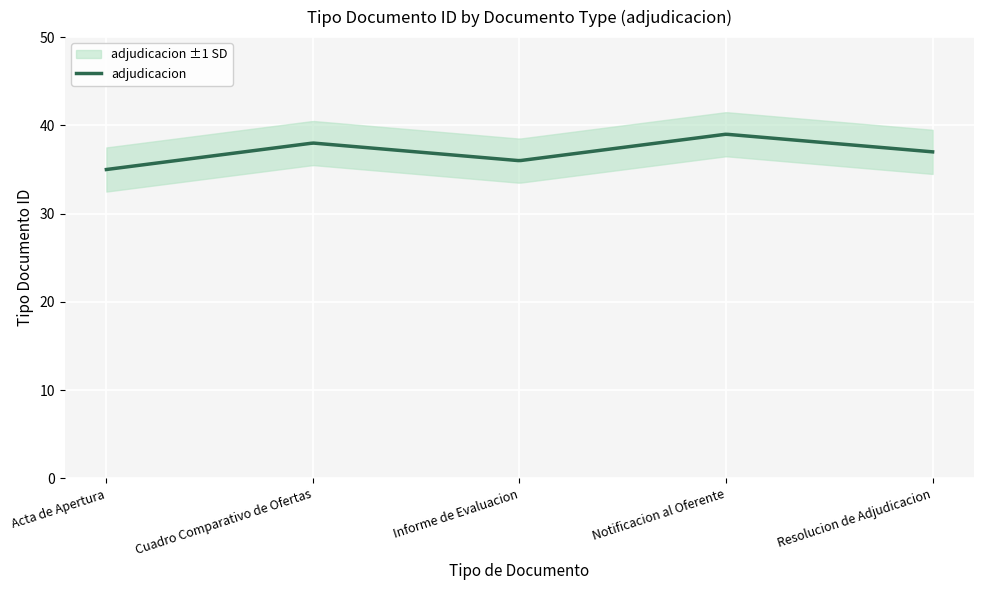

Rank the categories by value from lowest to highest.

Acta de Apertura, Informe de Evaluacion, Resolucion de Adjudicacion, Cuadro Comparativo de Ofertas, Notificacion al Oferente